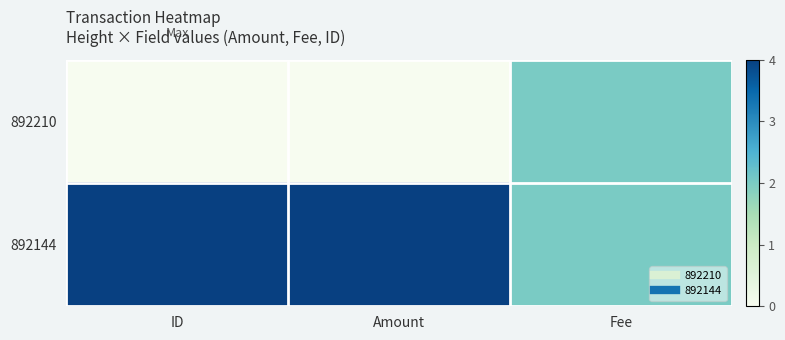

Which series has the largest total across all categories?

892144